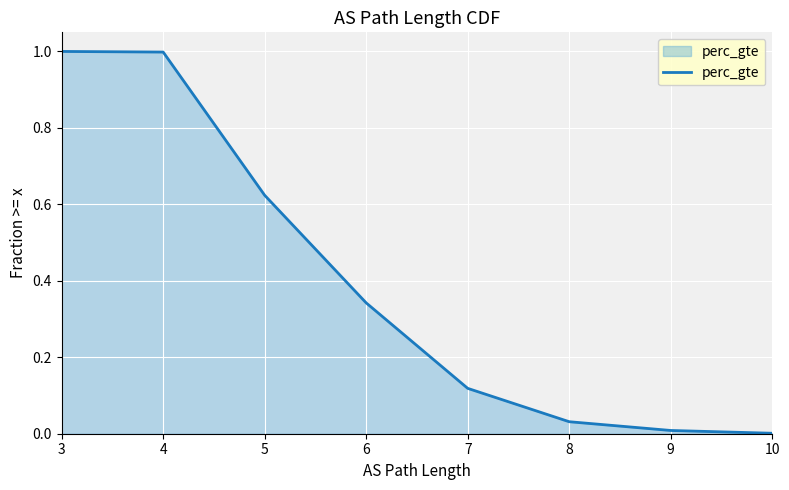

What is the difference between the values at 7 and 4?

0.9